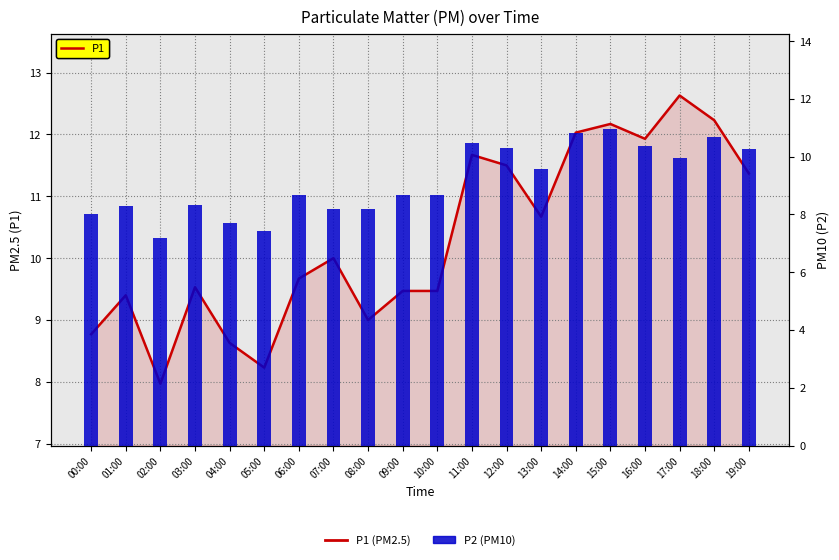

What is the spread (max minus min) of values at 00:00?

0.7